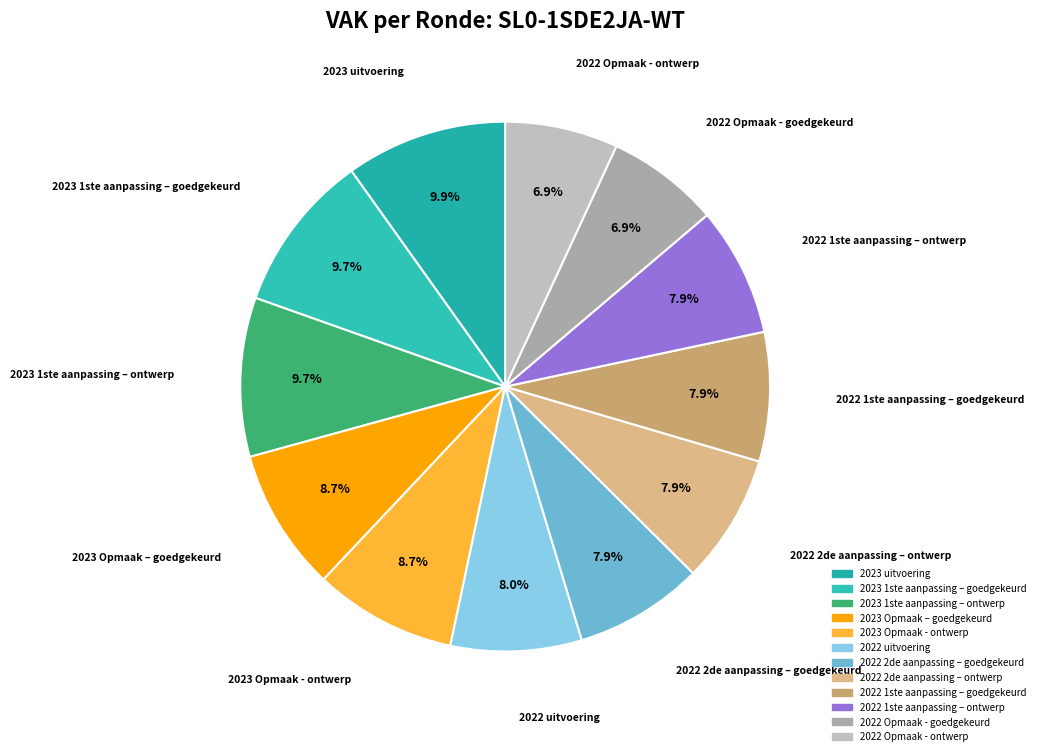

Does 2022 2de aanpassing – ontwerp account for over 50% of the chart?

No